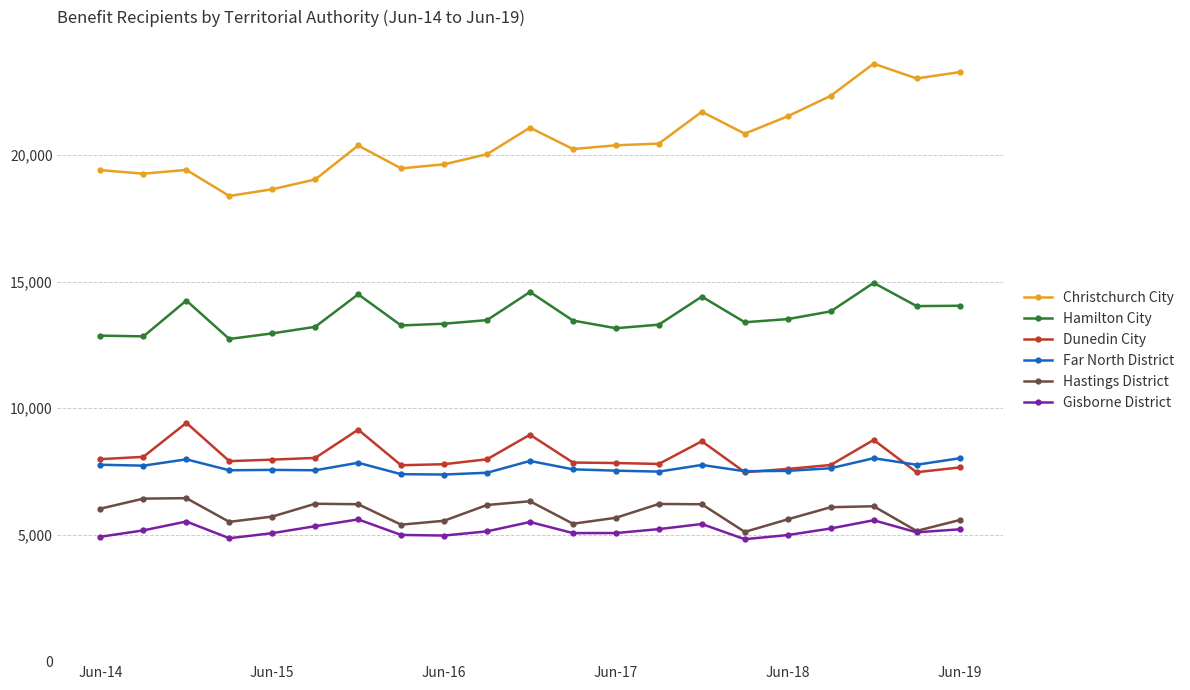

Which series has the largest total across all categories?

Christchurch City